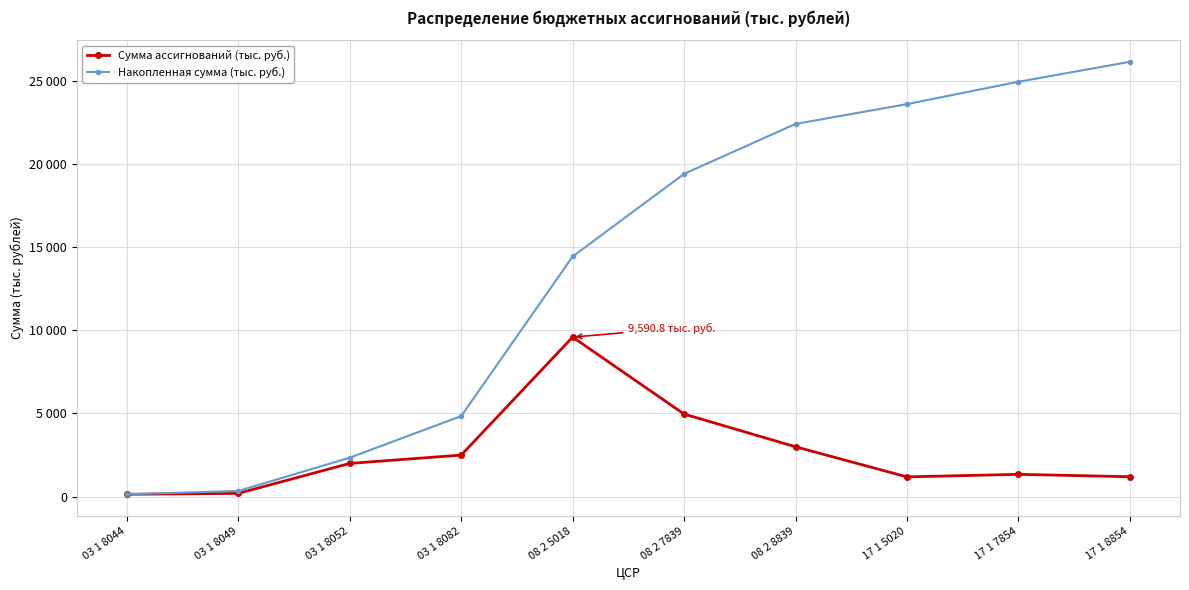

What are all the series names shown in the legend?

Сумма ассигнований (тыс. руб.), Накопленная сумма (тыс. руб.)